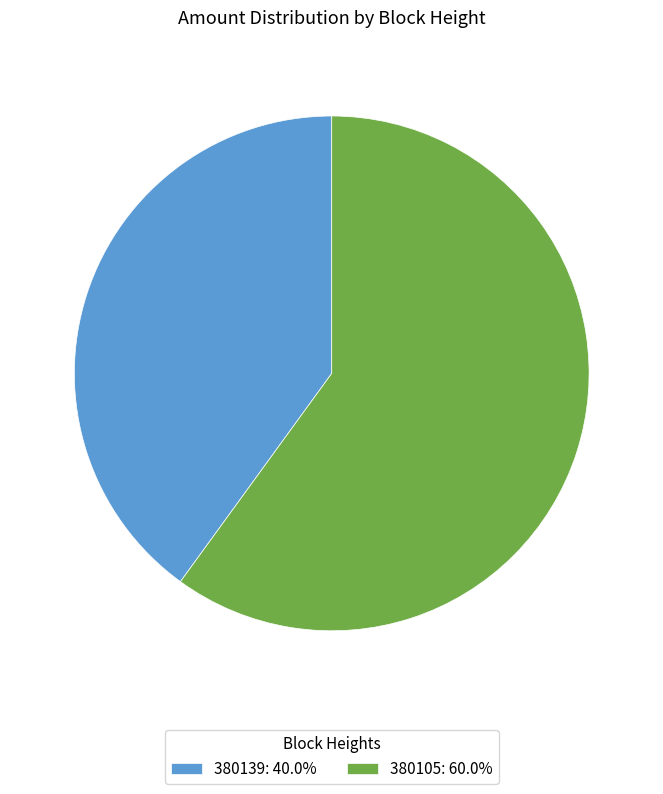

Combined, do 380139 and 380105 account for over 50%?

Yes